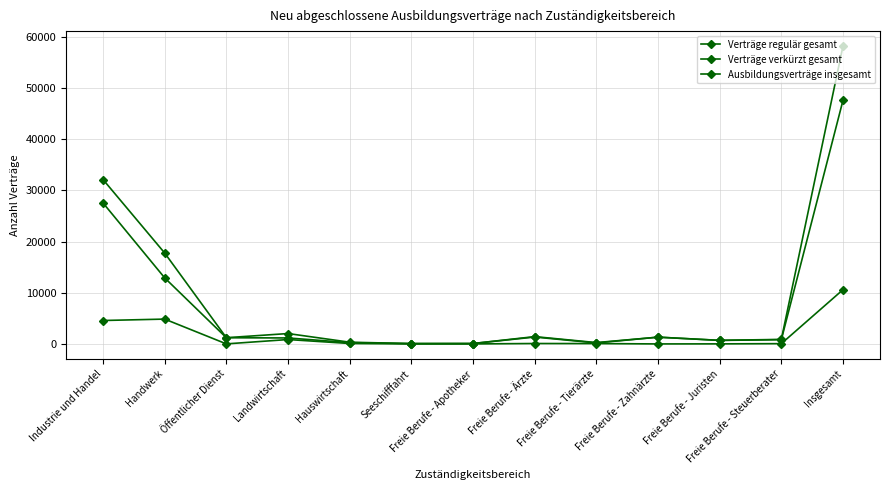

In Ausbildungsverträge insgesamt, how many points are higher than both neighbors (excluding endpoints)?

3